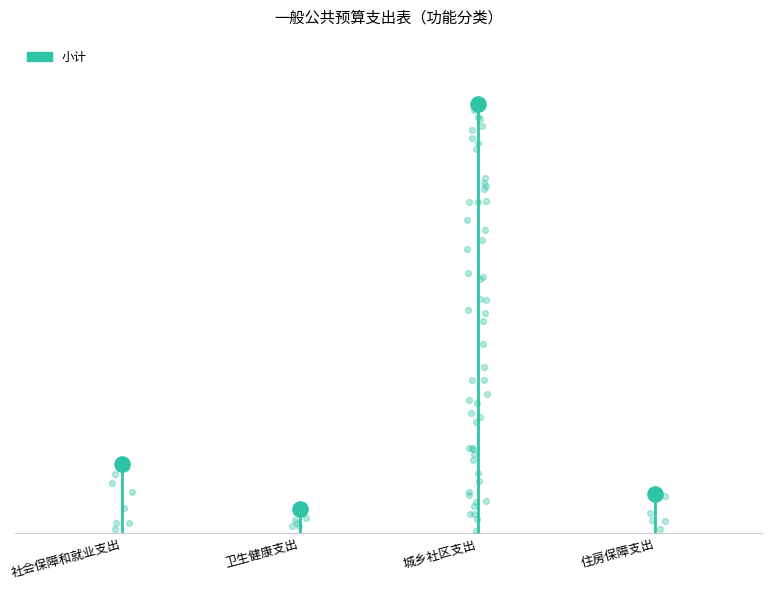

Between 社会保障和就业支出 and 卫生健康支出, which is larger?

社会保障和就业支出